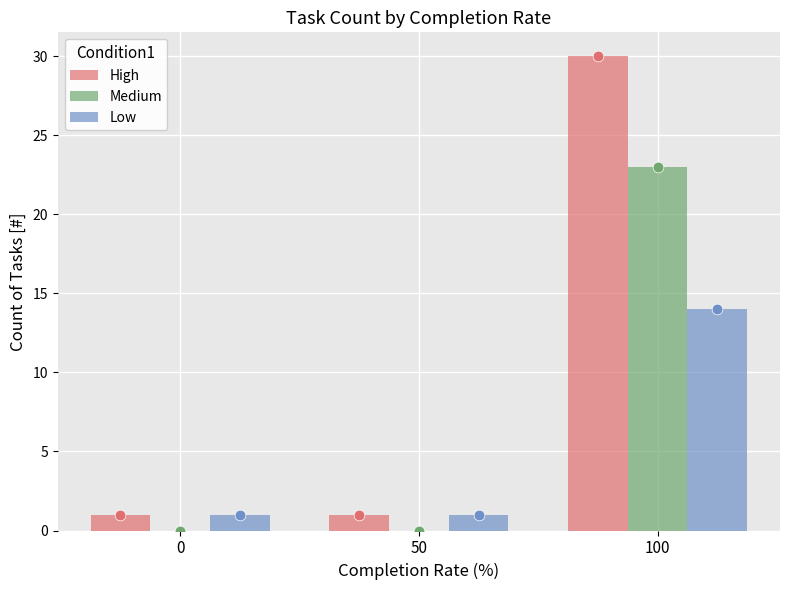

Is the value of High at 100 greater than the value of Medium at 100?

Yes